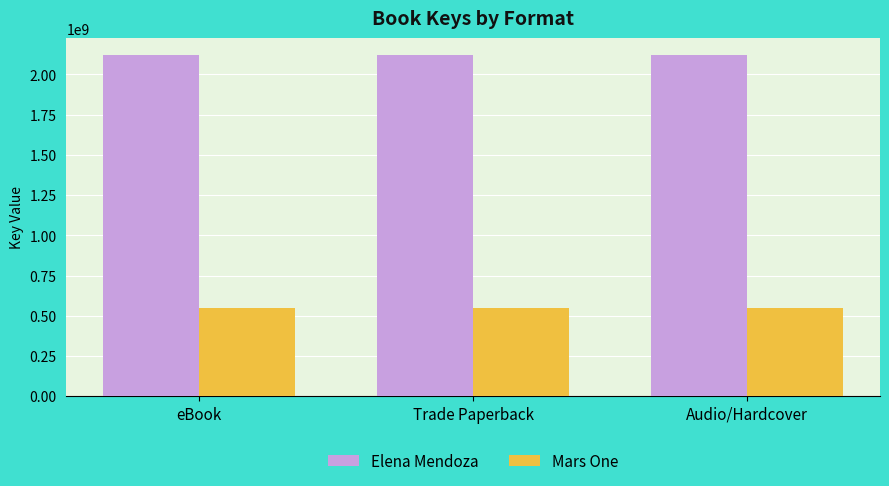

What is the spread (max minus min) of values at eBook?

1570354711